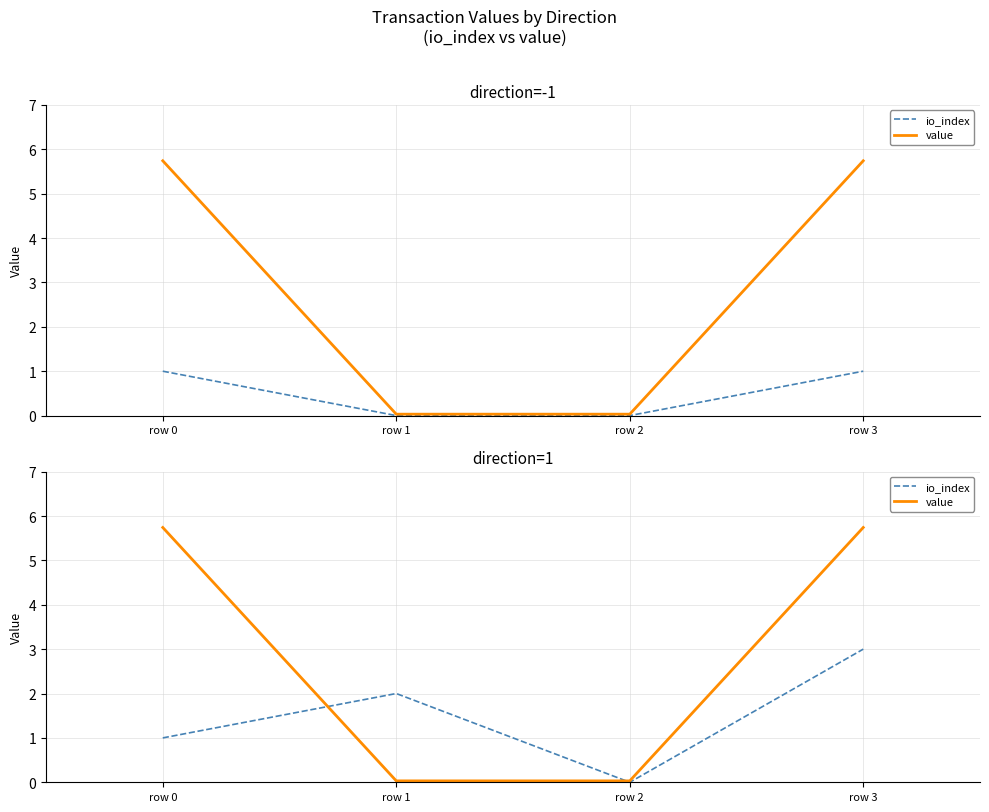

Rank the series by their maximum value, from lowest to highest.

io_index, value